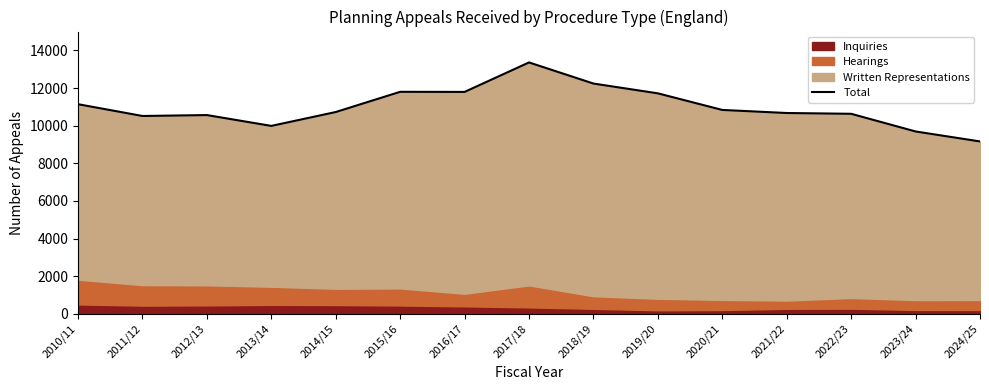

How many data points are above 10724?

7